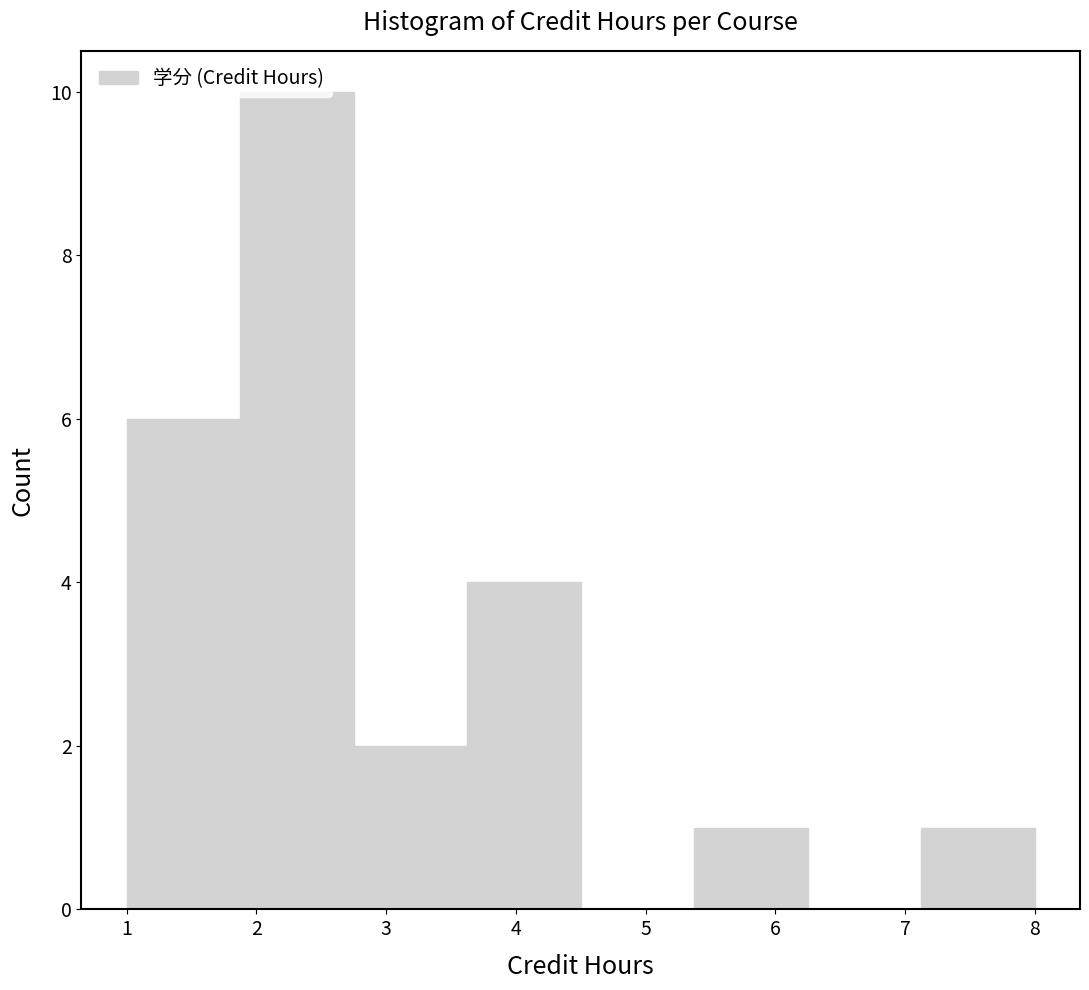

Reading left to right, list every bar in this chart as the range it spans on the x-axis followed by its height. Neither the bar edges nor the heights are printed on the chart, so give them approximately, as read against the axes.

1.0 to 1.9: 6
1.9 to 2.8: 10
2.8 to 3.6: 2
3.6 to 4.5: 4
4.5 to 5.4: 0
5.4 to 6.3: 1
6.3 to 7.1: 0
7.1 to 8.0: 1